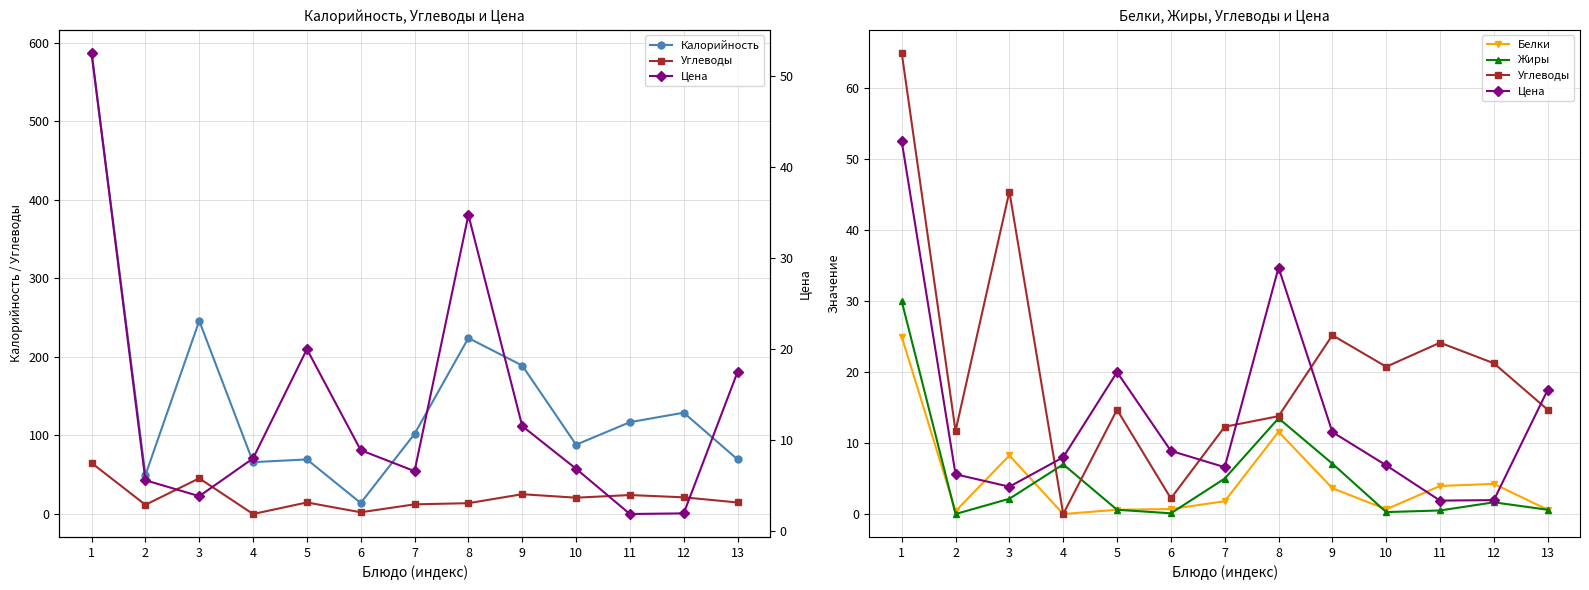

At which label does Углеводы first exceed 14?

1